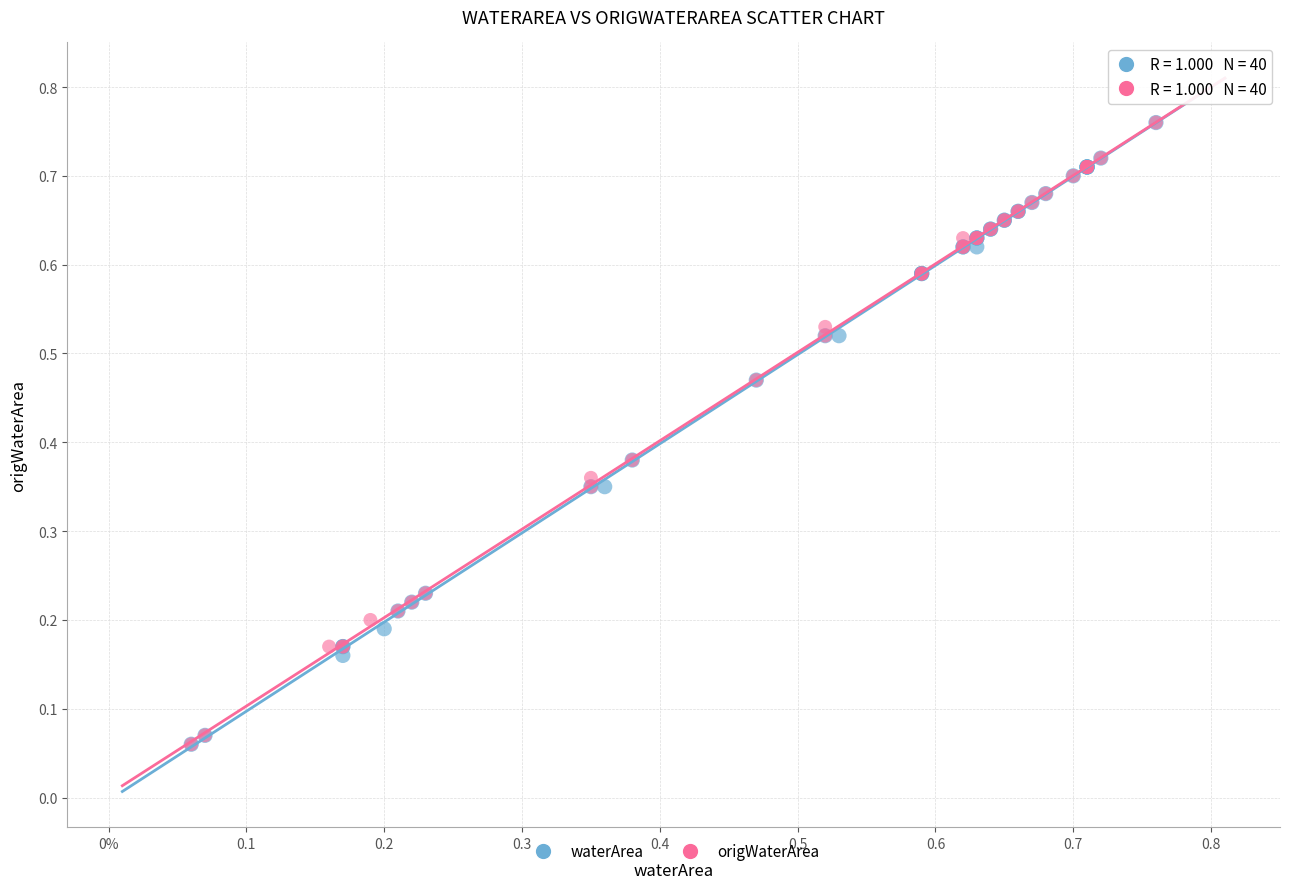

What are all the series names shown in the legend?

waterArea, origWaterArea